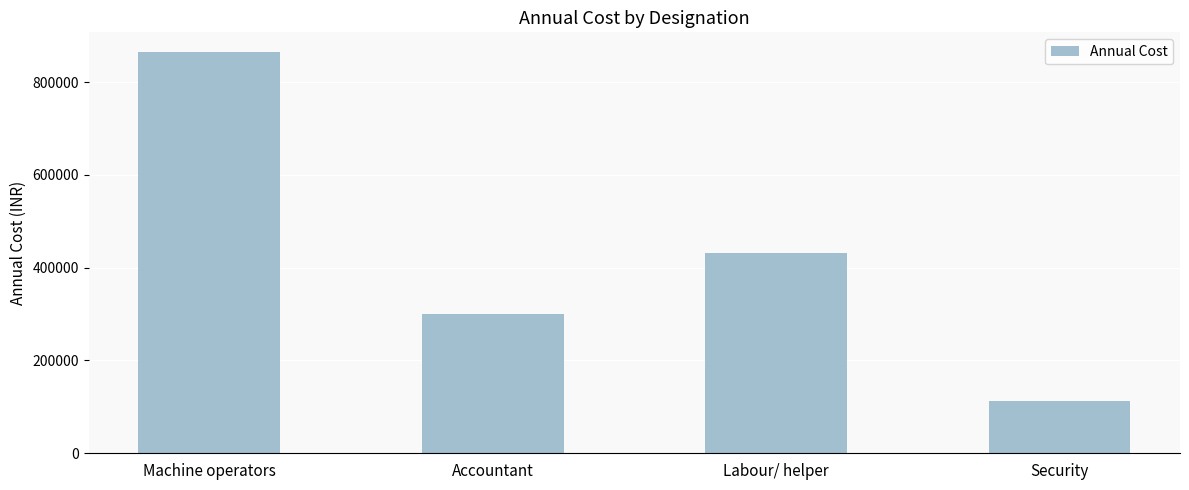

Read the value at Accountant, to the nearest 50.

300000